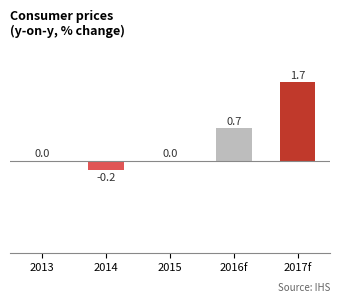

How many distinct data groups are displayed?

1